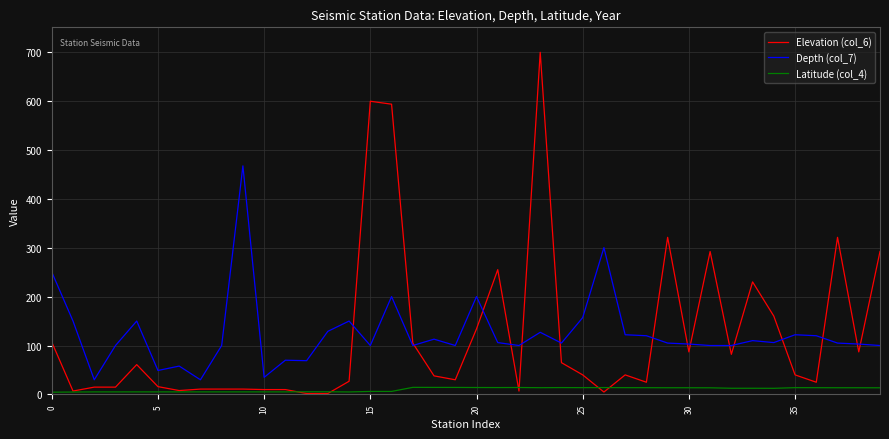

At how many categories does at least one series exceed 638?

1